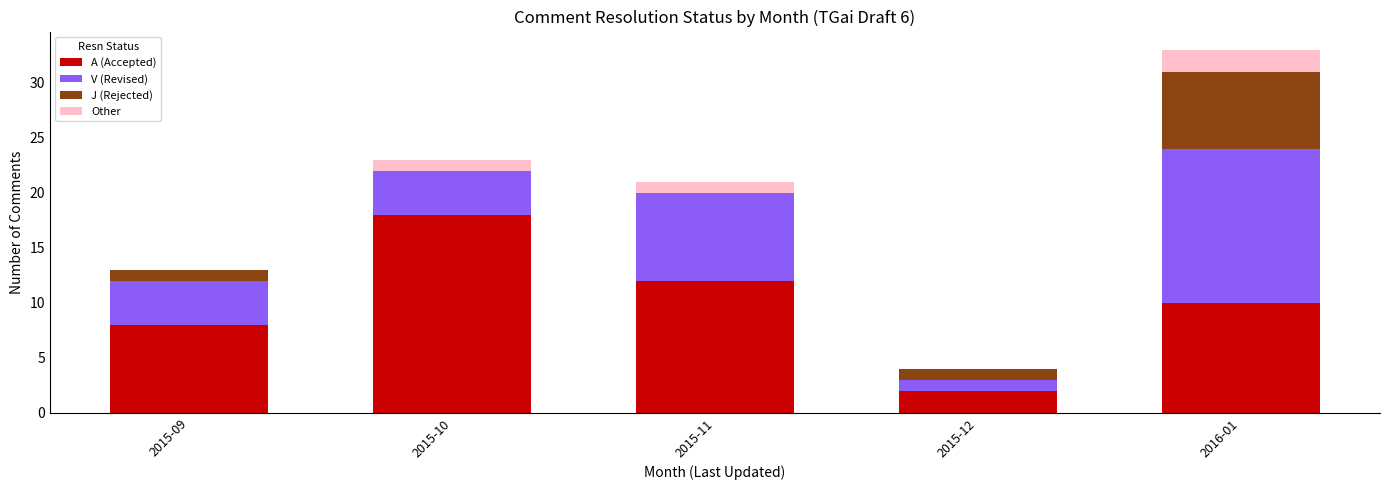

What is the total value across all series at 2015-10?

23